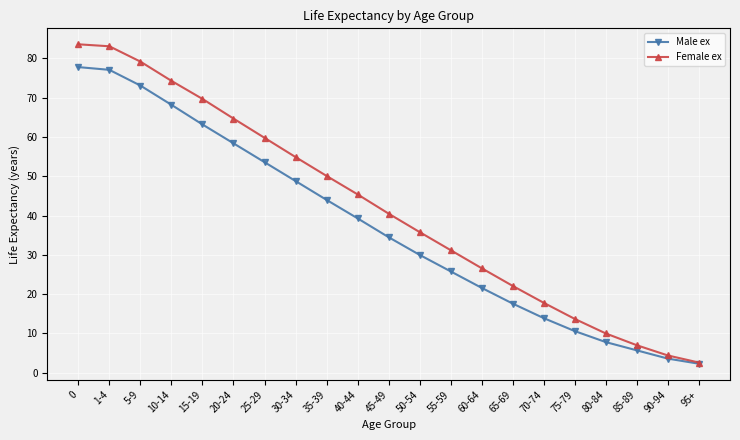

What is the maximum value for Male ex?

77.8